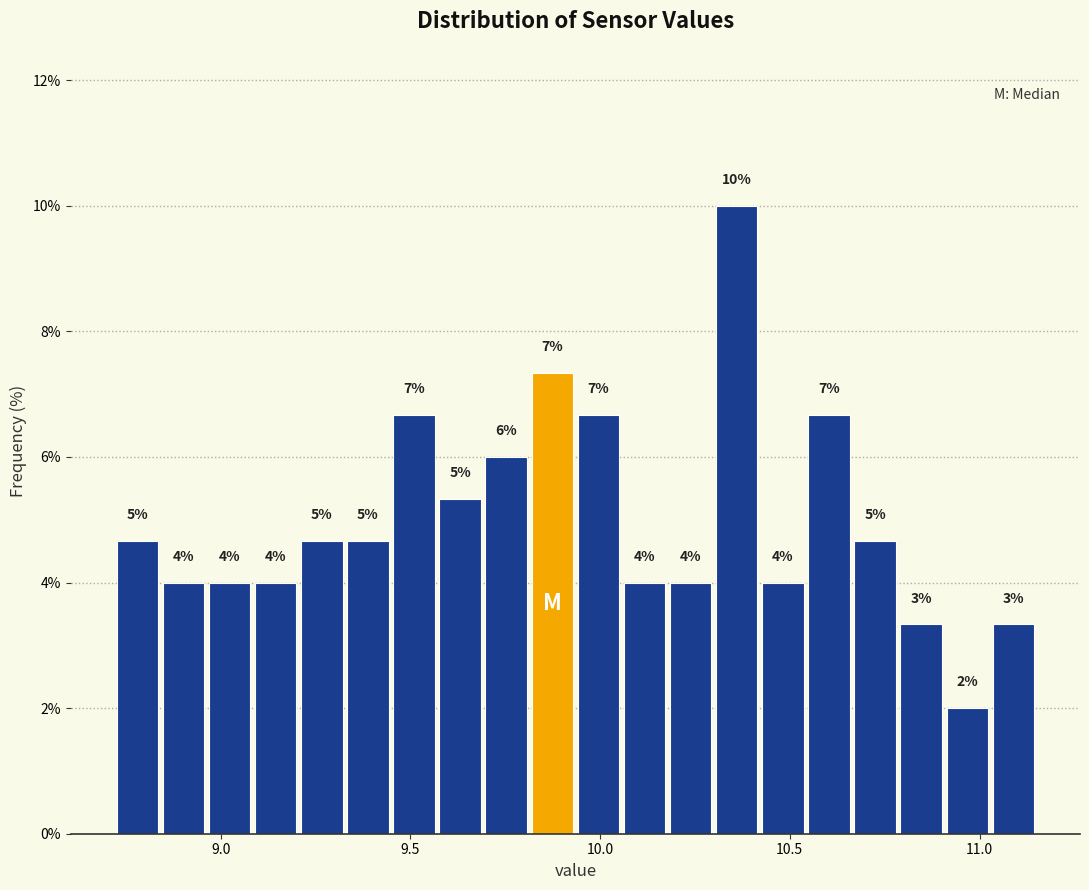

Around what value on the x-axis is the tallest bar? Give the approximate position of its centre, as read against the axis.

10.35